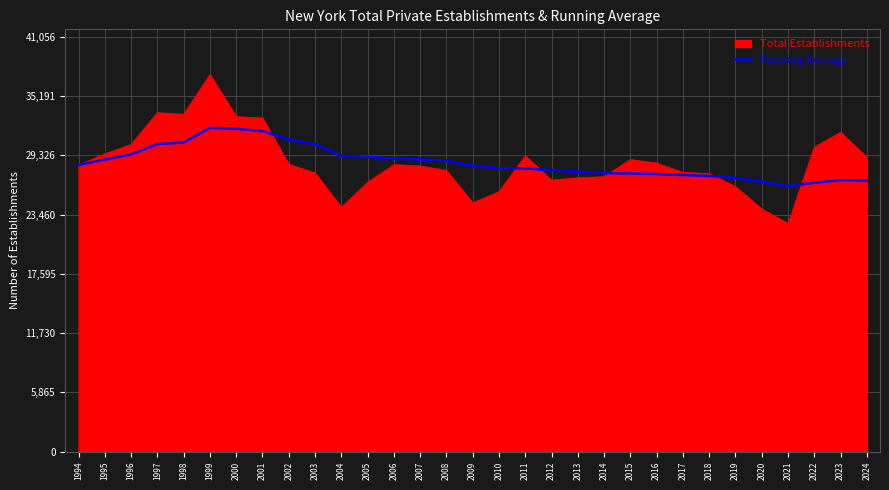

How many lines are shown in the chart?

2